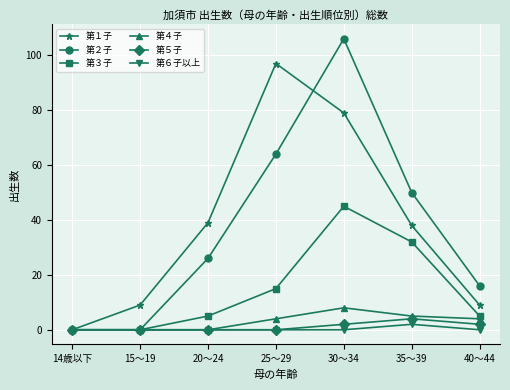

Is the value of 第３子 at 35～39 greater than the value of 第２子 at 25～29?

No